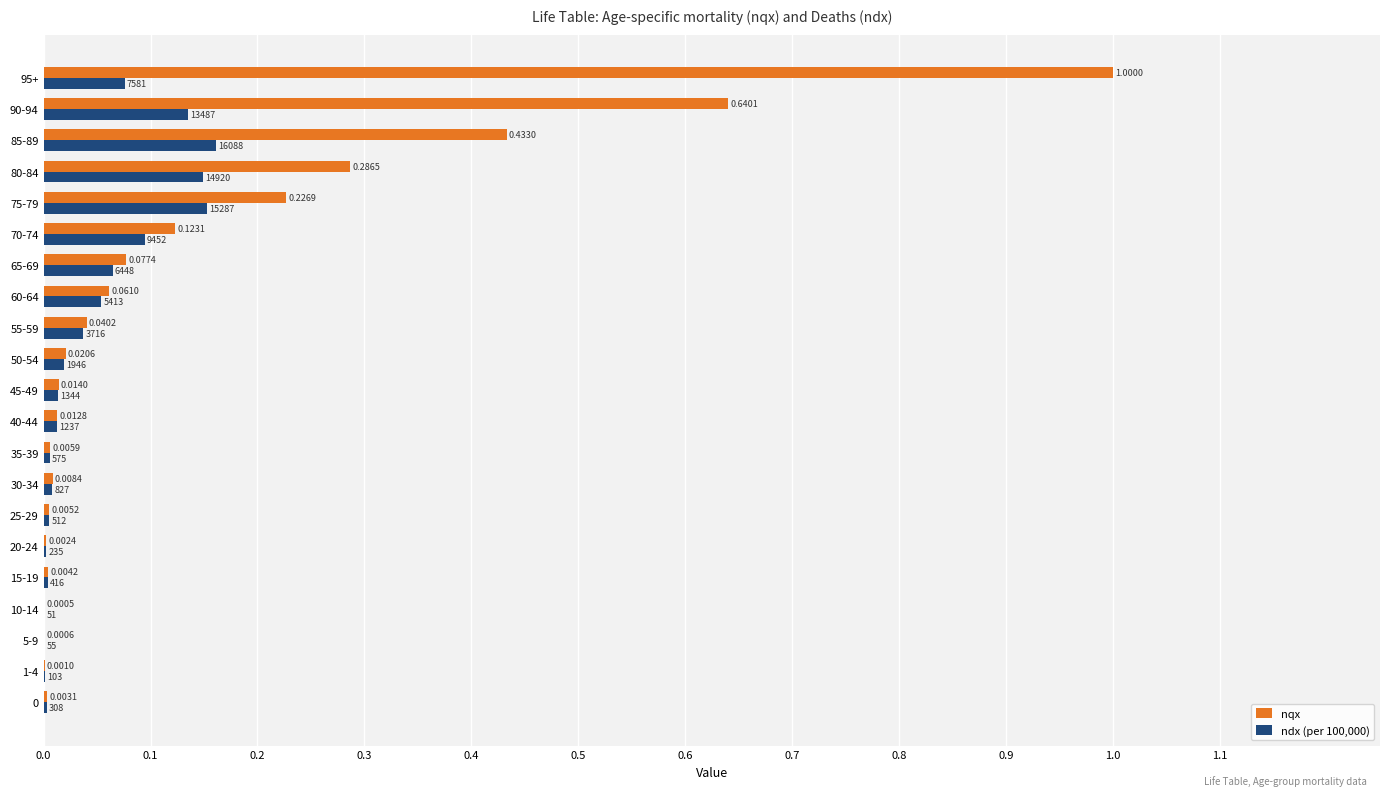

Between 15-19 and 85-89, which series saw the biggest shift?

nqx